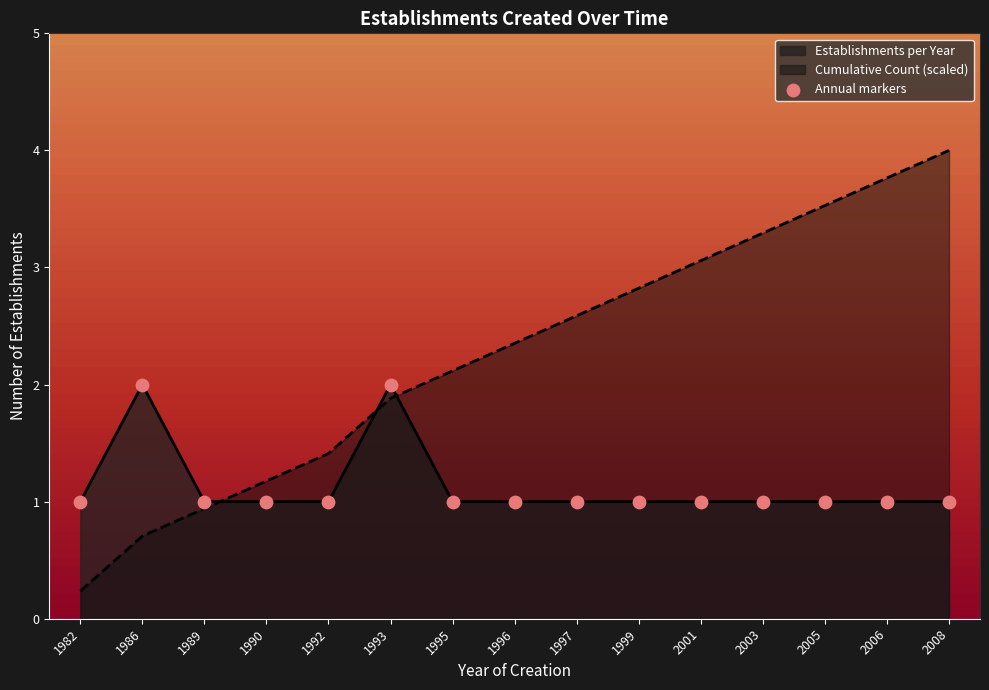

Which series has the largest total across all categories?

Cumulative Count (scaled)